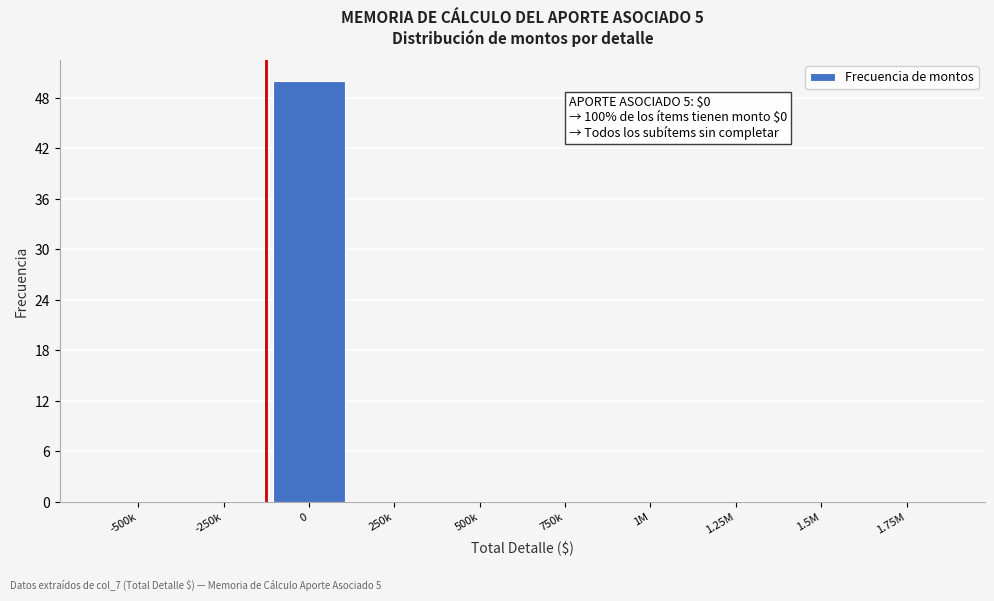

Reading left to right, transcribe all the data shown in this chart.

-500k=0	-250k=0	0=50	250k=0	500k=0	750k=0	1M=0	1.25M=0	1.5M=0	1.75M=0